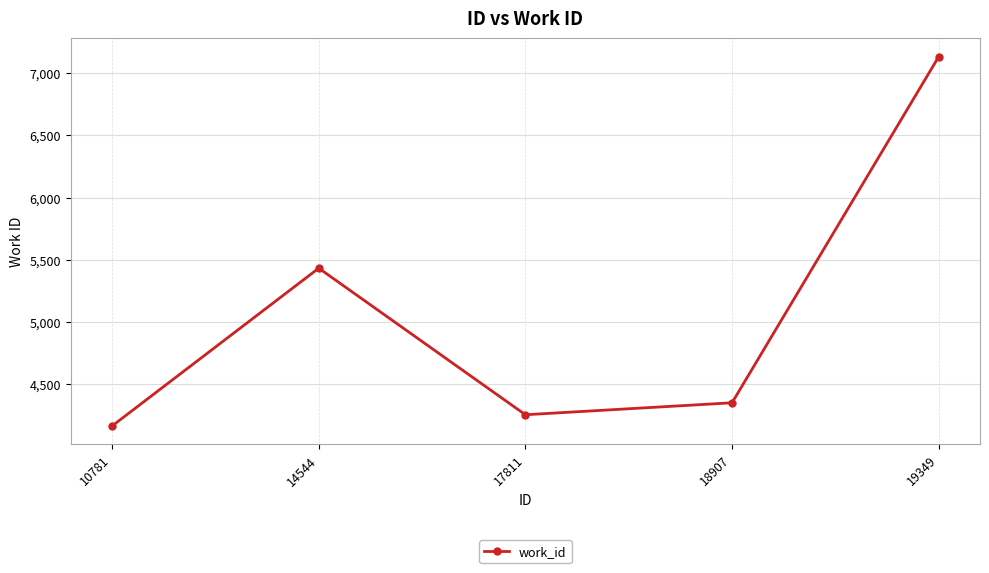

What is the sum of the values at 17811 and 19349?

11389